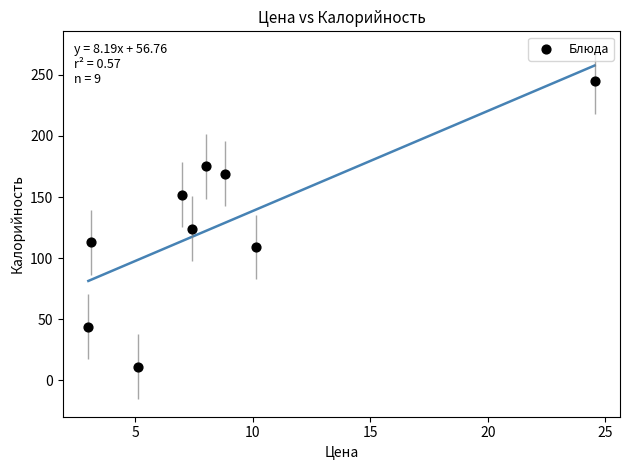

What is the average X value?

8.6